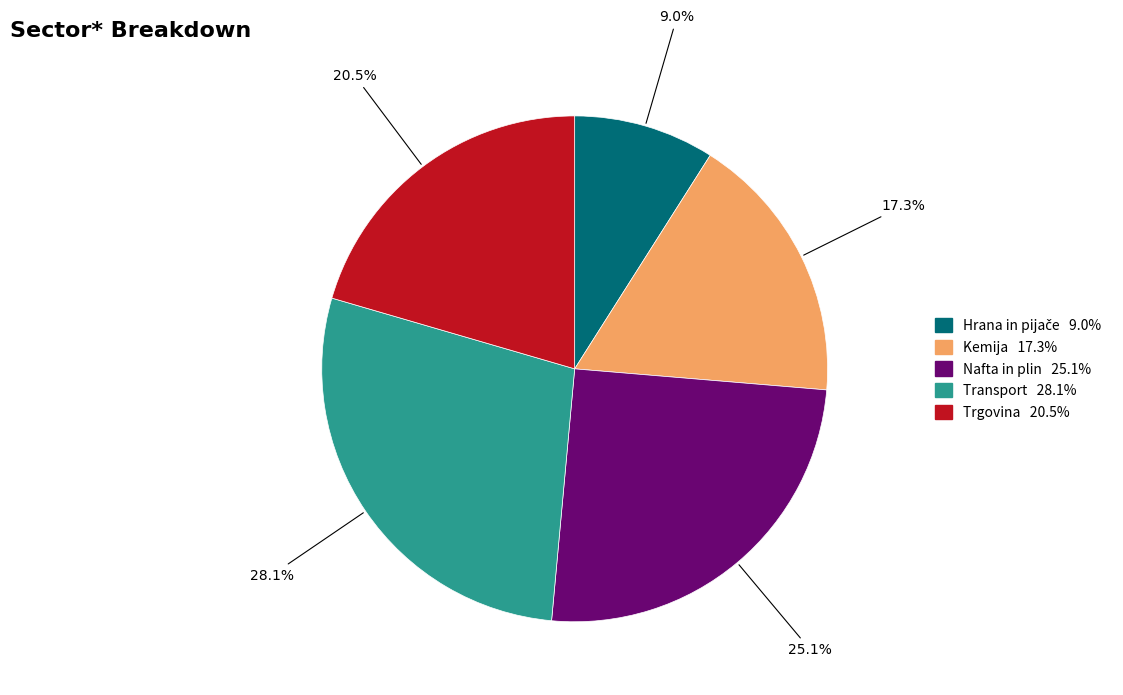

Do Trgovina and Kemija together represent more than half of the pie?

No